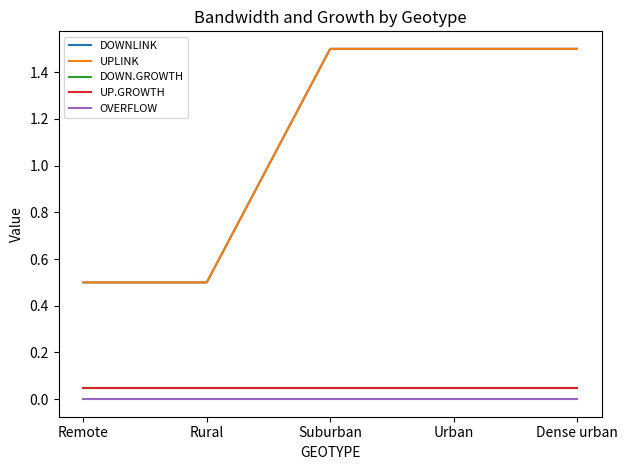

Does the chart display data point markers on the line(s)?

No